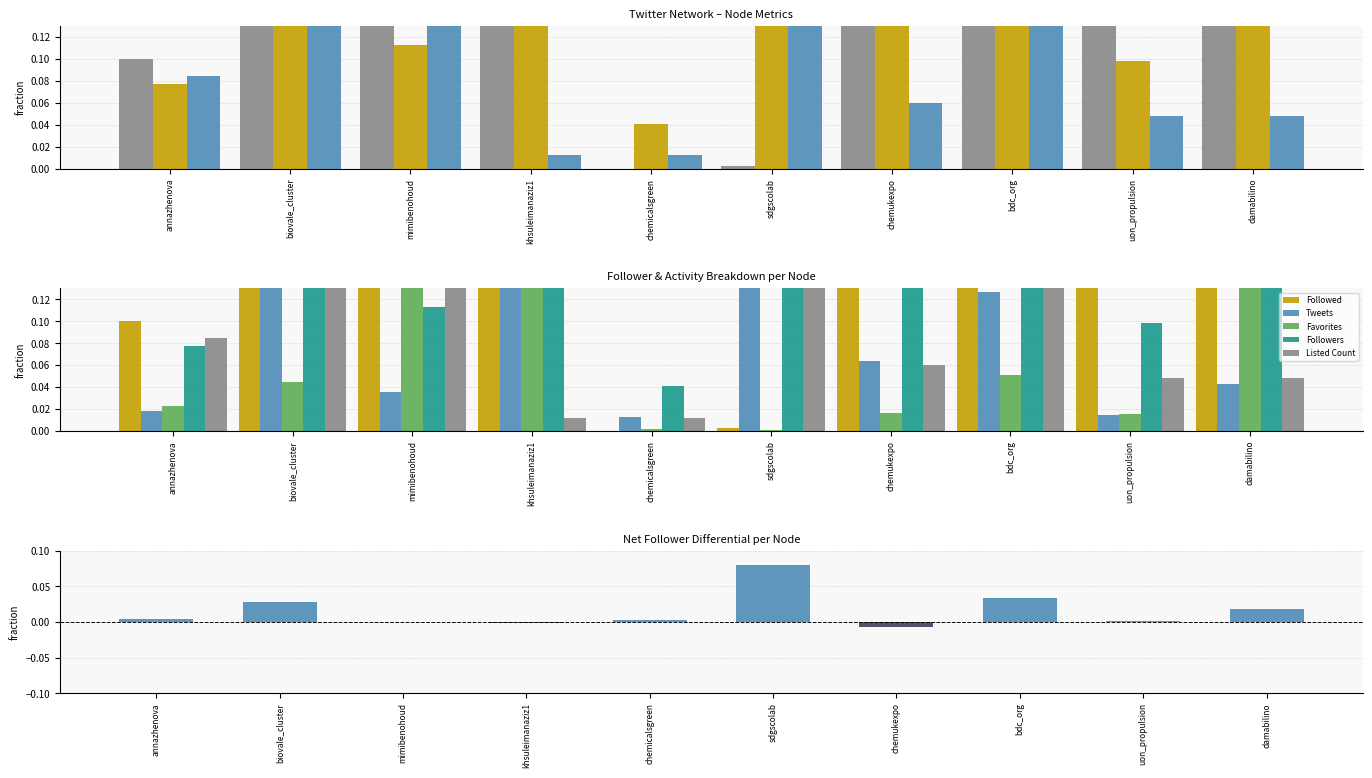

At which label is Tweets closest to 0?

chemicalsgreen